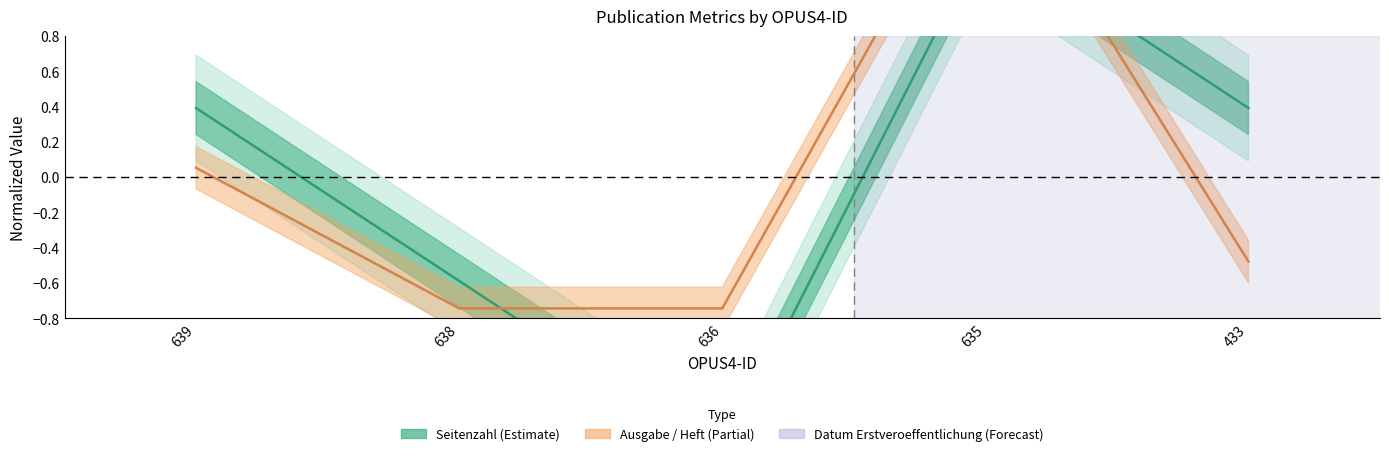

How many intersections are there between Seitenzahl and Ausgabe / Heft?

2